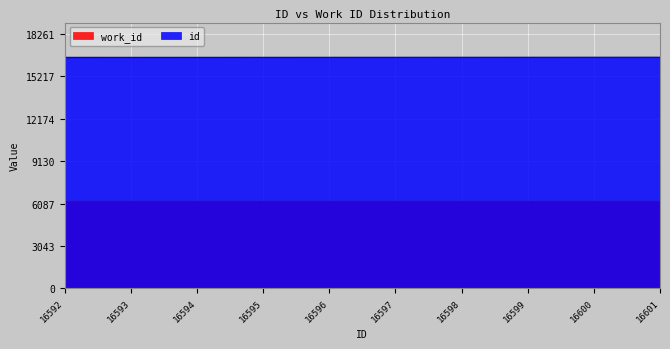

True or false: there are more than 0 points higher than both neighbors.

False